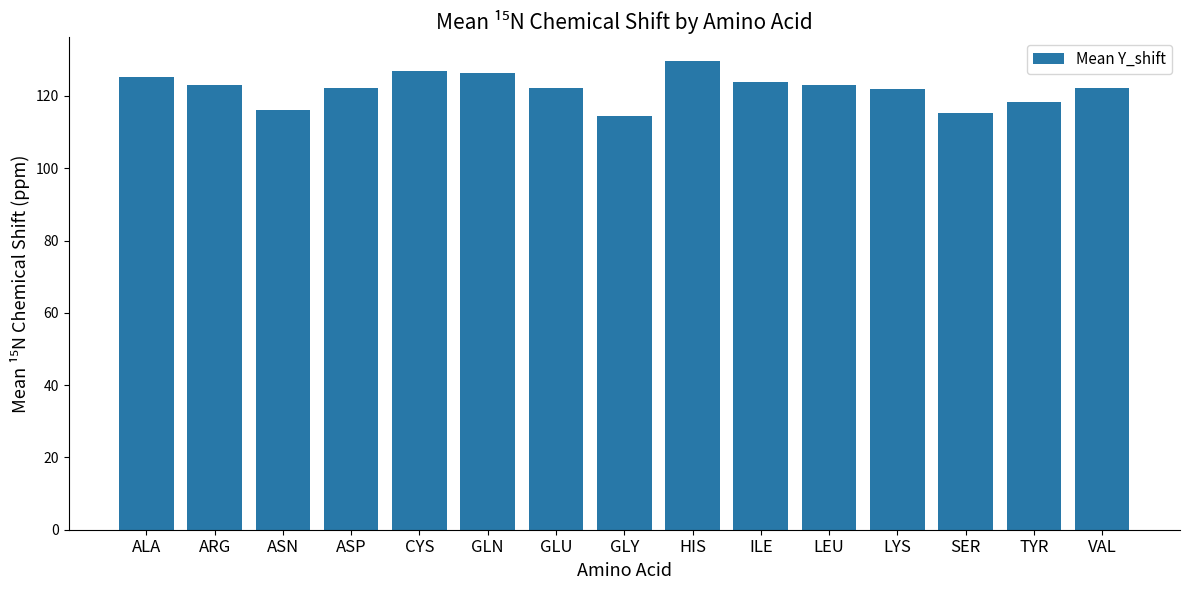

Read the value at ASN.

116.2